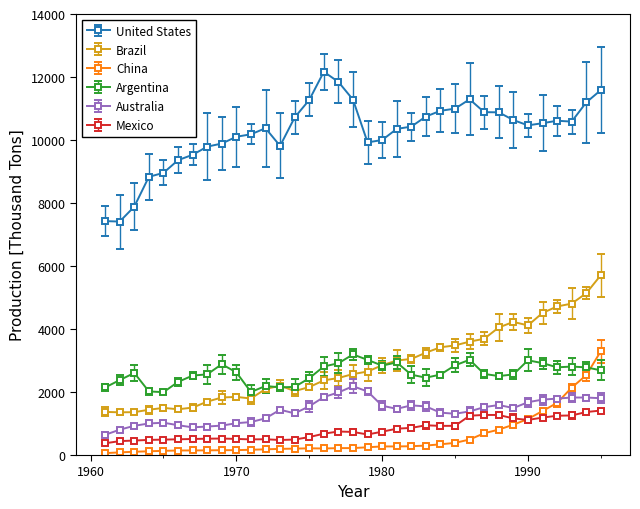

How many distinct data groups are displayed?

6